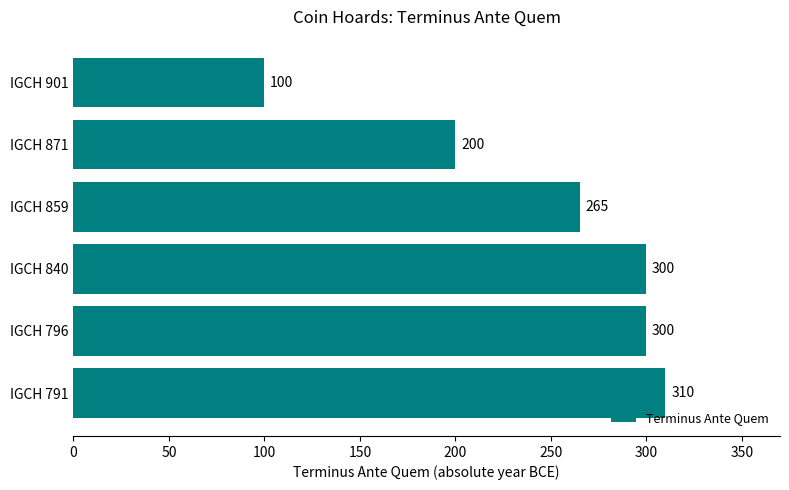

Reading bottom to top, transcribe all the data shown in this chart.

310	300	300	265	200	100